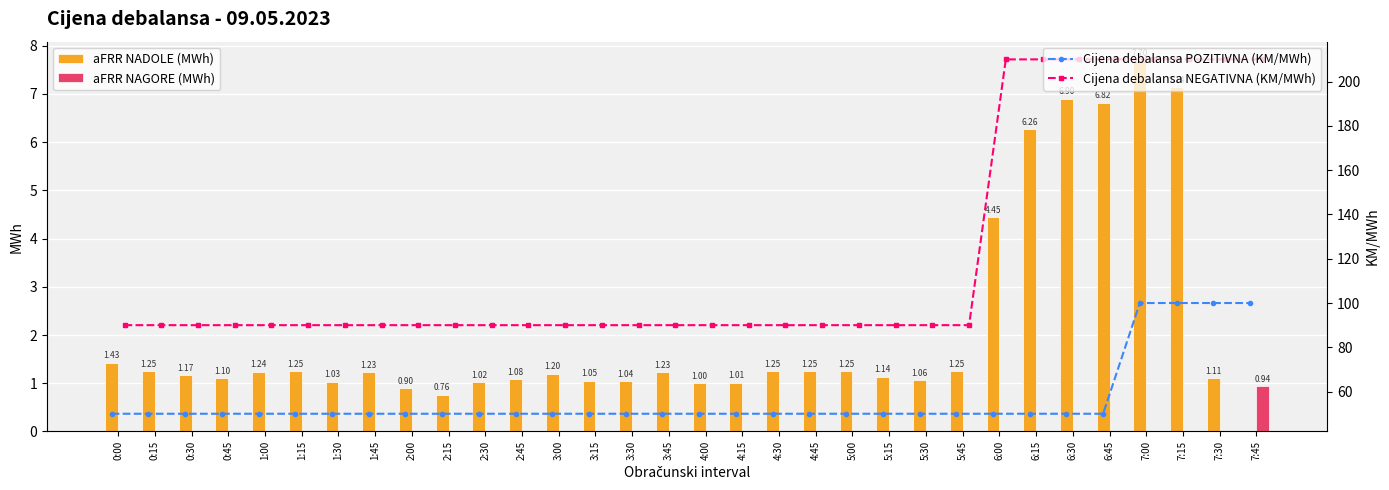

The aFRR NADOLE (MWh) series shows 1.0 at 3:30. True or false?

True